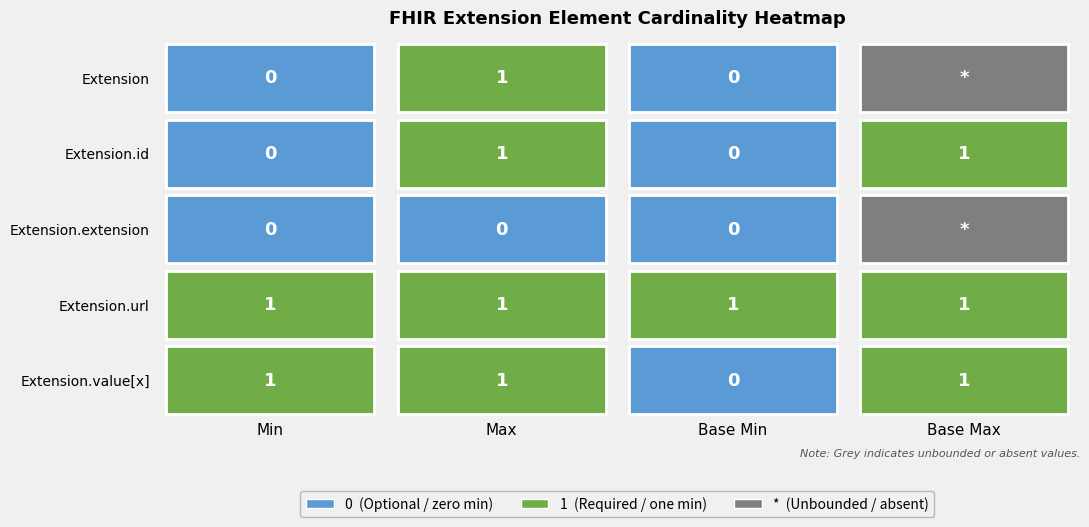

How many data points does each series have?

4